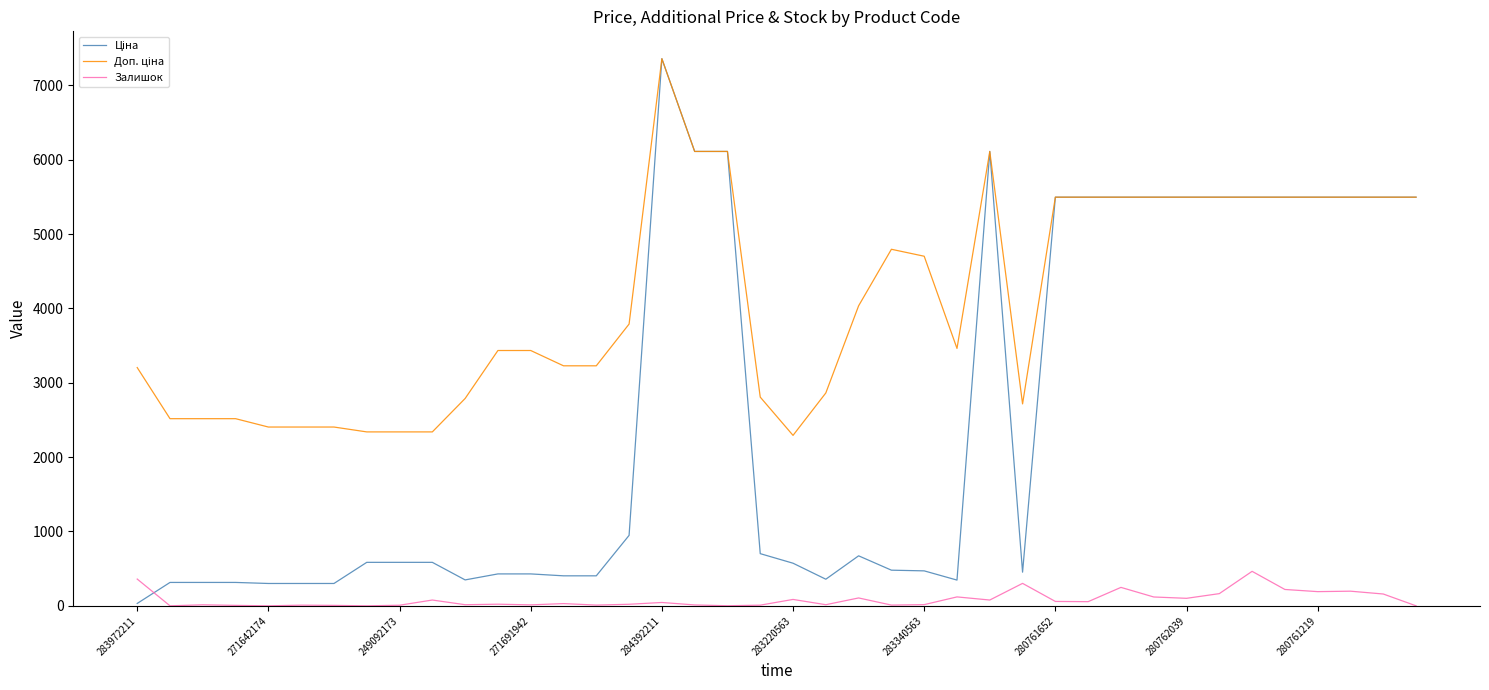

How many interior local valleys does the Залишок series have?

13